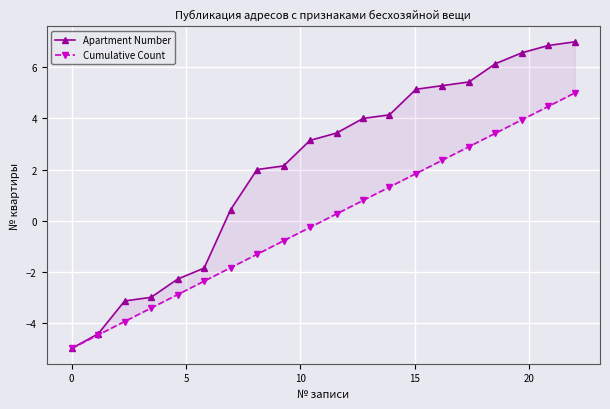

True or false: Apartment Number has a value of 1.4 at 10.

False